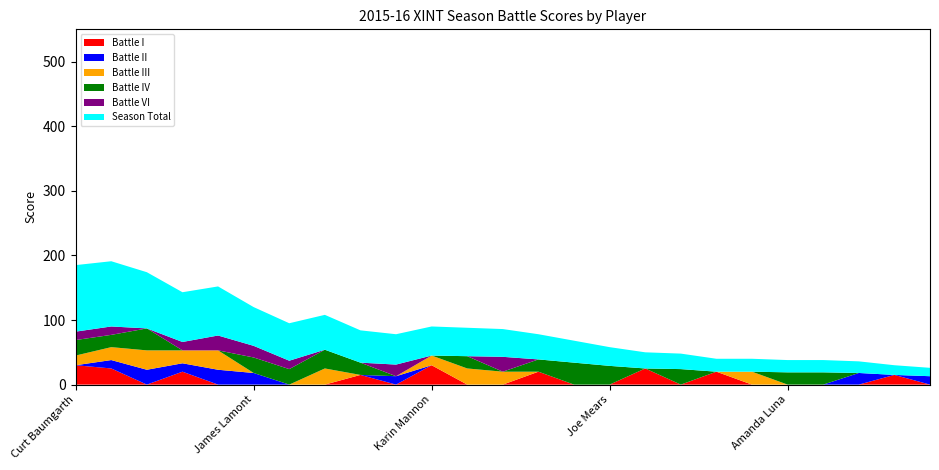

Reading right to left, list all the values displayed in this chart.

Battle I: Trevor Hirshberg=0	Jacquie Vara=15	Kerri Brown=0	Katherine Rodriguez=0	Amanda Luna=0	Rene Cordero=0	Jane Nixon=20	Kim Holderness=0	Joseph Bortfeld=25	Joe Mears=0	Erik Blood=0	Rudy Luna=20	Anita King=0	Rick Cannone=0	Karin Mannon=30	Melissa King=0	Alan Bennett=15	Adrianna Moncada=0	Connie Wong=0	James Lamont=0	Ron Couch=0	Russ Randolph=20	Susie Boulanger=0	Nancy Bortfeld=25	Curt Baumgarth=30
Battle II: Trevor Hirshberg=13	Jacquie Vara=0	Kerri Brown=18	Katherine Rodriguez=0	Amanda Luna=0	Rene Cordero=0	Jane Nixon=0	Kim Holderness=0	Joseph Bortfeld=0	Joe Mears=0	Erik Blood=0	Rudy Luna=0	Anita King=0	Rick Cannone=0	Karin Mannon=0	Melissa King=13	Alan Bennett=0	Adrianna Moncada=0	Connie Wong=0	James Lamont=18	Ron Couch=23	Russ Randolph=13	Susie Boulanger=23	Nancy Bortfeld=13	Curt Baumgarth=0
Battle III: Trevor Hirshberg=0	Jacquie Vara=0	Kerri Brown=0	Katherine Rodriguez=0	Amanda Luna=0	Rene Cordero=20	Jane Nixon=0	Kim Holderness=0	Joseph Bortfeld=0	Joe Mears=0	Erik Blood=0	Rudy Luna=0	Anita King=20	Rick Cannone=25	Karin Mannon=15	Melissa King=0	Alan Bennett=0	Adrianna Moncada=25	Connie Wong=0	James Lamont=0	Ron Couch=30	Russ Randolph=20	Susie Boulanger=30	Nancy Bortfeld=20	Curt Baumgarth=15
Battle IV: Trevor Hirshberg=0	Jacquie Vara=0	Kerri Brown=0	Katherine Rodriguez=19	Amanda Luna=19	Rene Cordero=0	Jane Nixon=0	Kim Holderness=24	Joseph Bortfeld=0	Joe Mears=29	Erik Blood=34	Rudy Luna=19	Anita King=0	Rick Cannone=19	Karin Mannon=0	Melissa King=0	Alan Bennett=19	Adrianna Moncada=29	Connie Wong=24	James Lamont=24	Ron Couch=0	Russ Randolph=0	Susie Boulanger=34	Nancy Bortfeld=19	Curt Baumgarth=24
Battle VI: Trevor Hirshberg=0	Jacquie Vara=0	Kerri Brown=0	Katherine Rodriguez=0	Amanda Luna=0	Rene Cordero=0	Jane Nixon=0	Kim Holderness=0	Joseph Bortfeld=0	Joe Mears=0	Erik Blood=0	Rudy Luna=0	Anita King=23	Rick Cannone=0	Karin Mannon=0	Melissa King=18	Alan Bennett=0	Adrianna Moncada=0	Connie Wong=13	James Lamont=18	Ron Couch=23	Russ Randolph=13	Susie Boulanger=0	Nancy Bortfeld=13	Curt Baumgarth=13
Season Total: Trevor Hirshberg=13	Jacquie Vara=15	Kerri Brown=18	Katherine Rodriguez=19	Amanda Luna=19	Rene Cordero=20	Jane Nixon=20	Kim Holderness=24	Joseph Bortfeld=25	Joe Mears=29	Erik Blood=34	Rudy Luna=39	Anita King=43	Rick Cannone=44	Karin Mannon=45	Melissa King=47	Alan Bennett=50	Adrianna Moncada=54	Connie Wong=58	James Lamont=60	Ron Couch=76	Russ Randolph=77	Susie Boulanger=87	Nancy Bortfeld=101	Curt Baumgarth=103